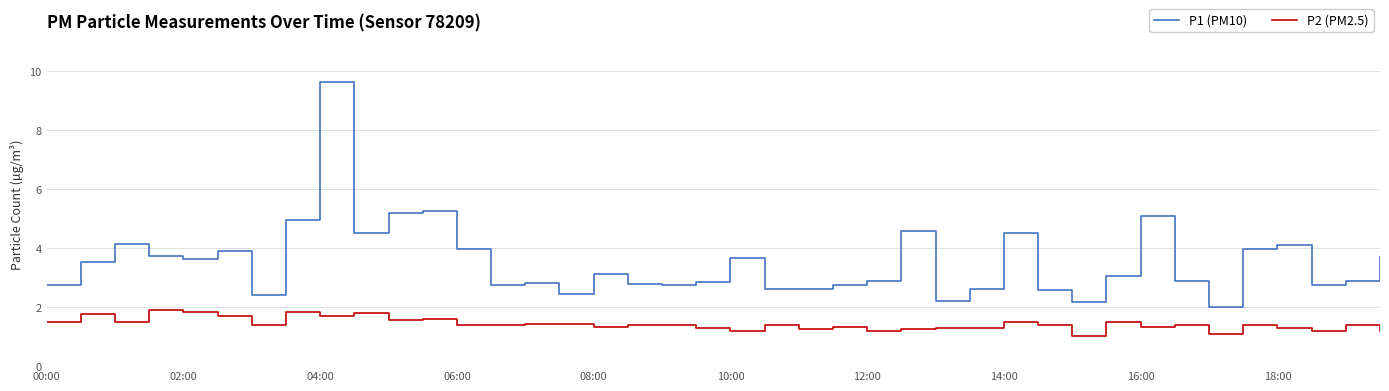

Which series has the largest range (max minus min)?

P1 (PM10)